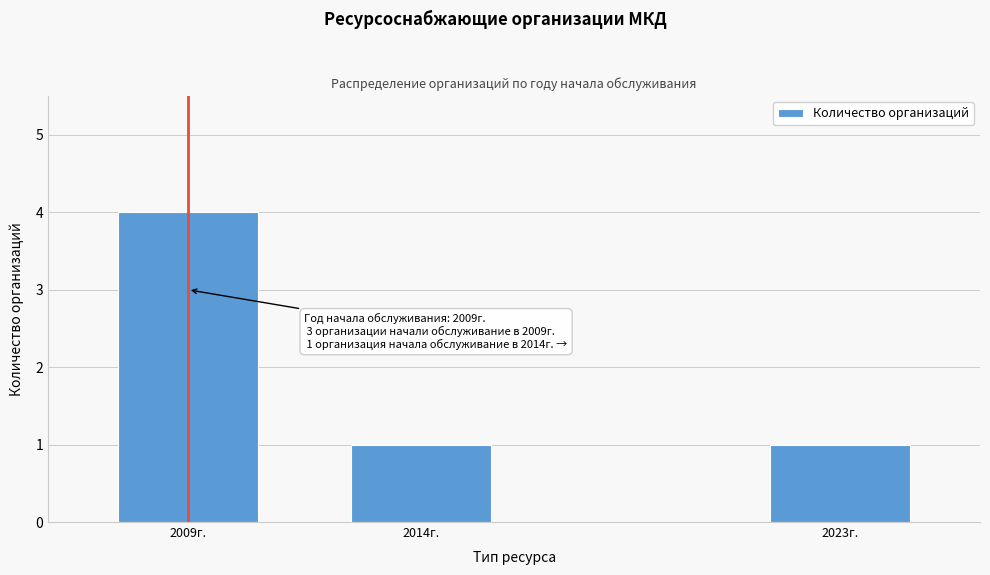

Reading left to right, extract all data points from this chart.

4	1	1